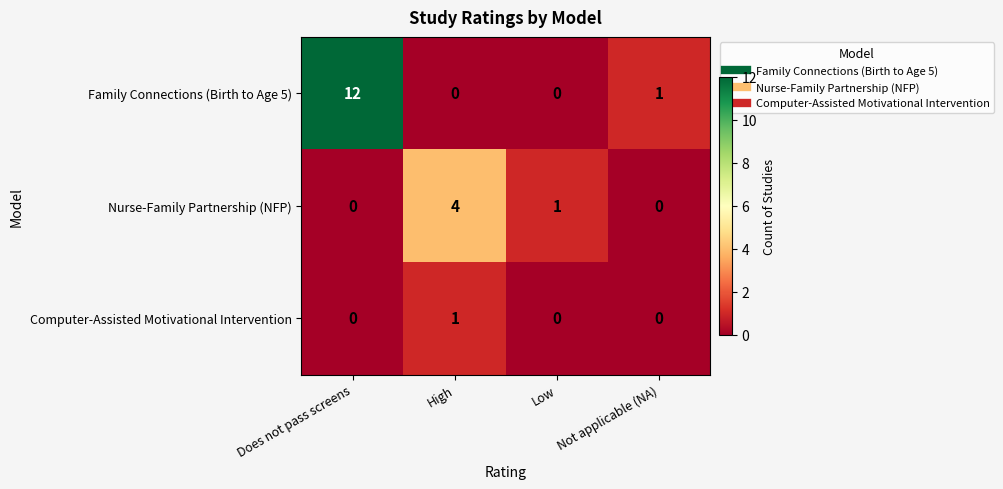

What is the greatest value displayed?

12